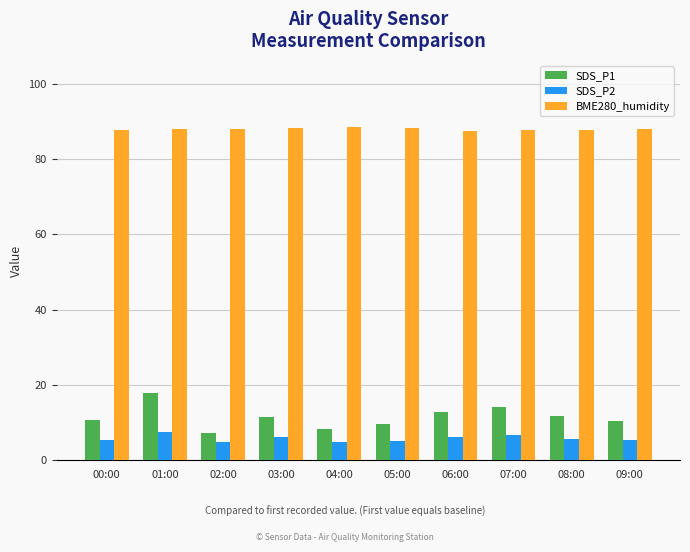

The value of SDS_P1 at 06:00 is 6.5. True or false?

False